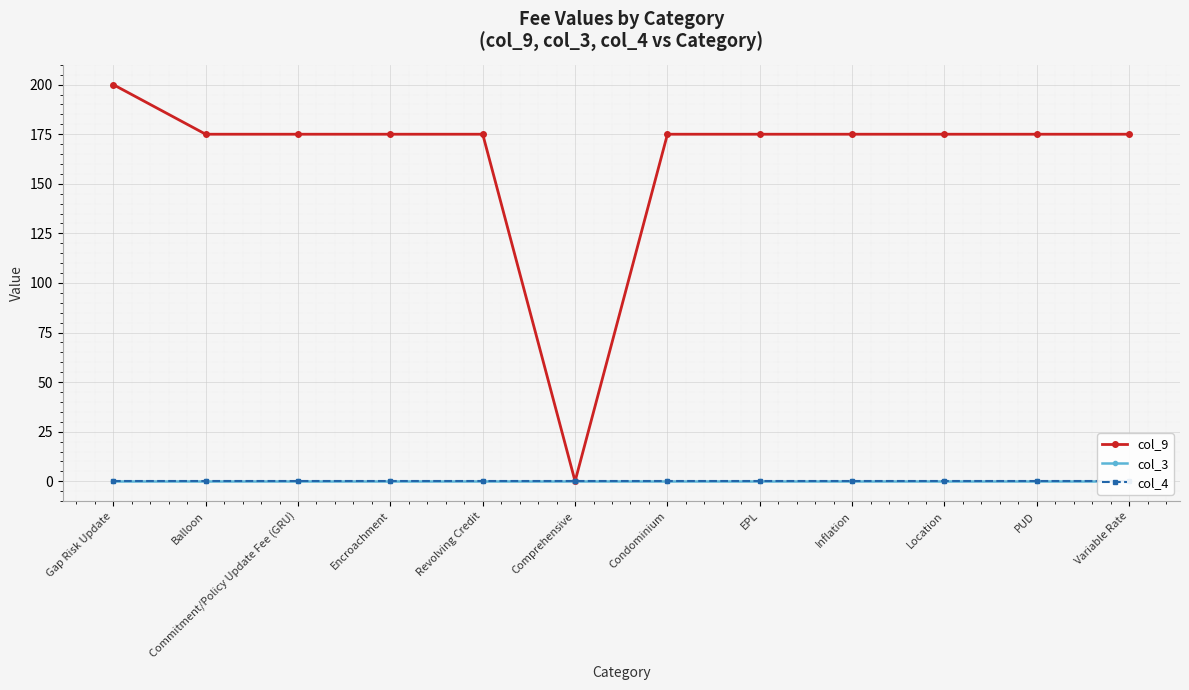

What is the total value across all series at Encroachment?

175.0